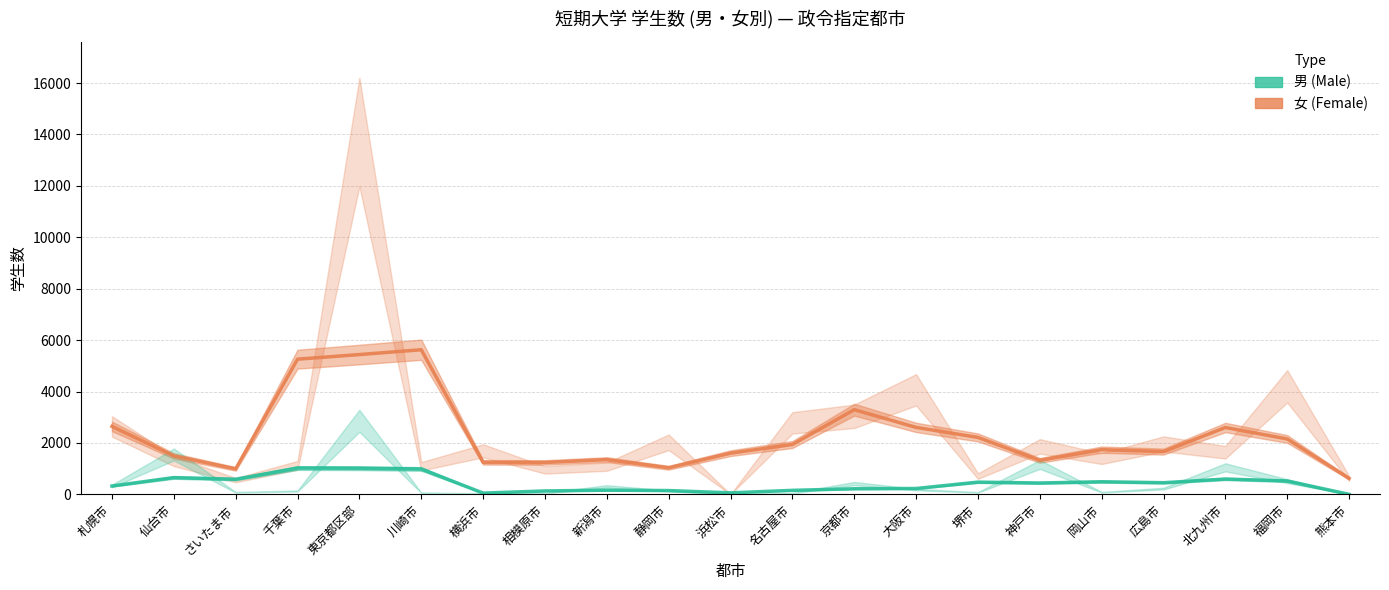

How many lines are shown in the chart?

2